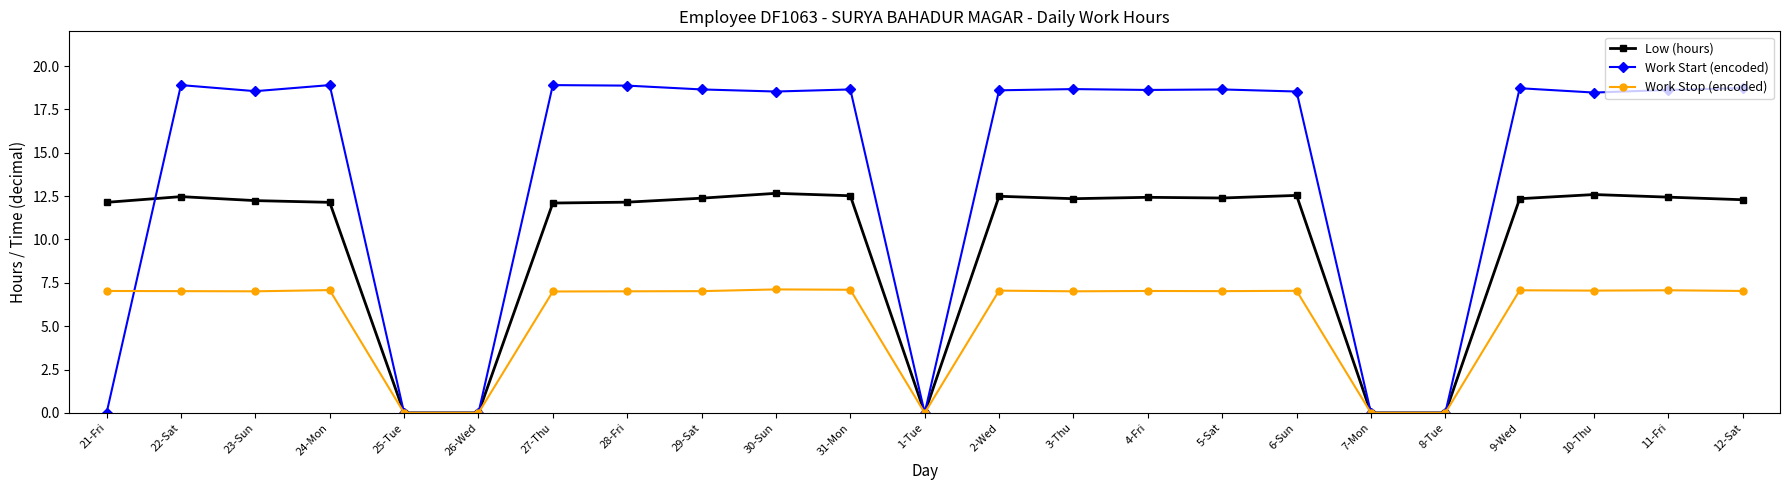

What is the difference between the second highest and second lowest values in the Low (hours) series?

12.6